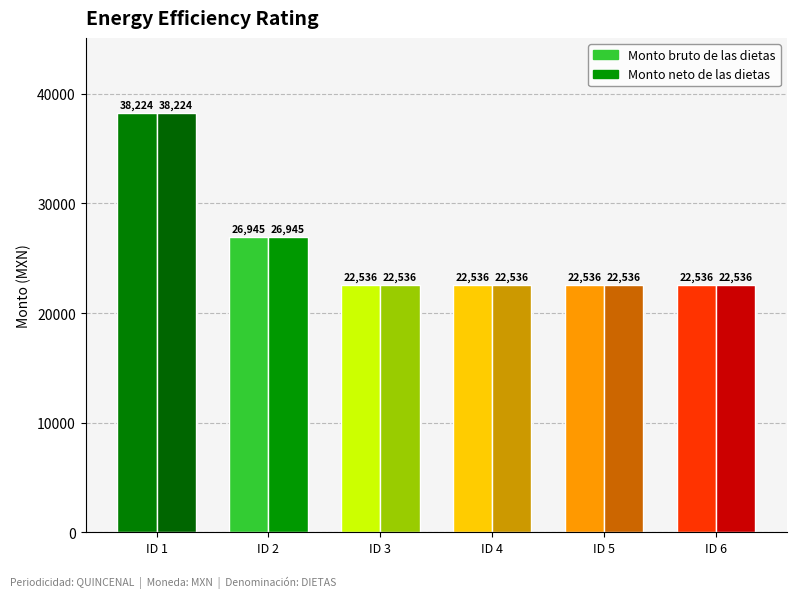

What are all the series names shown in the legend?

Monto bruto de las dietas, Monto neto de las dietas